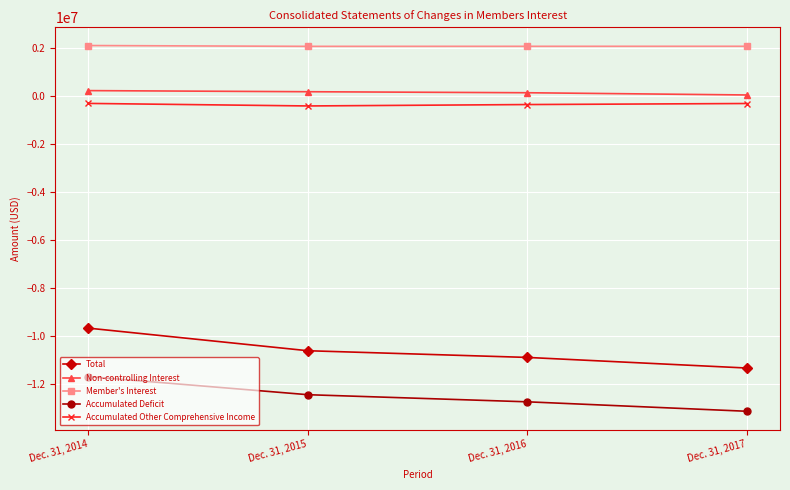

True or false: Accumulated Deficit and Total intersect in this chart.

False